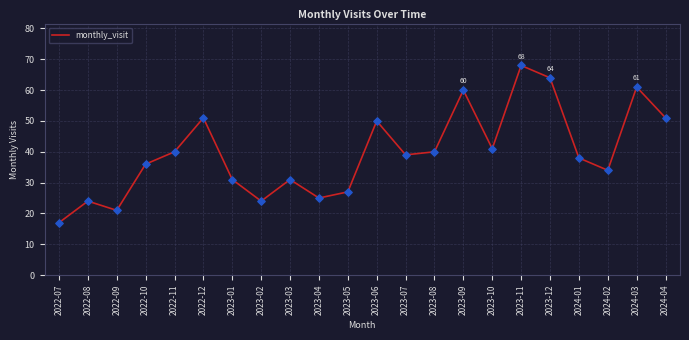

Which has a higher value, 2022-10 or 2023-06?

2023-06